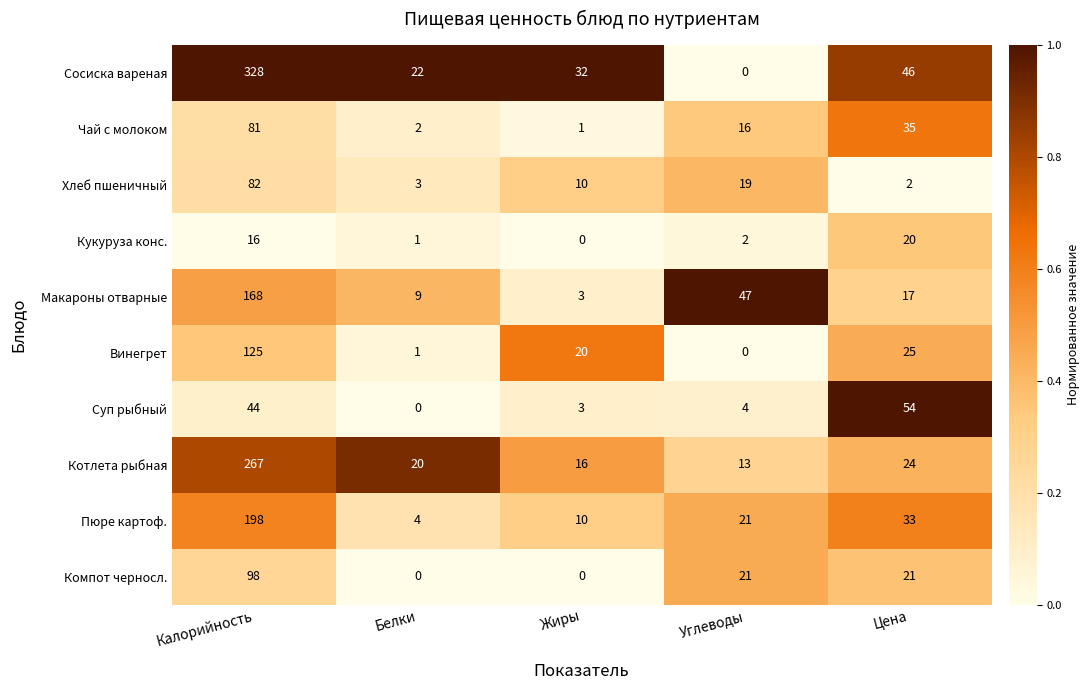

What is the sum of the Хлеб пшеничный values at Белки and Цена?

5